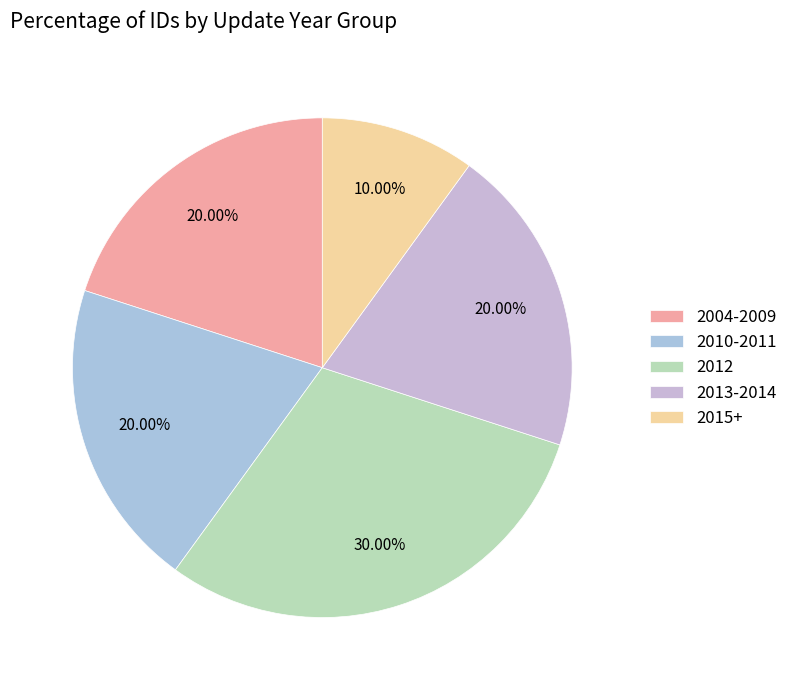

Count the number of slices in the pie.

5